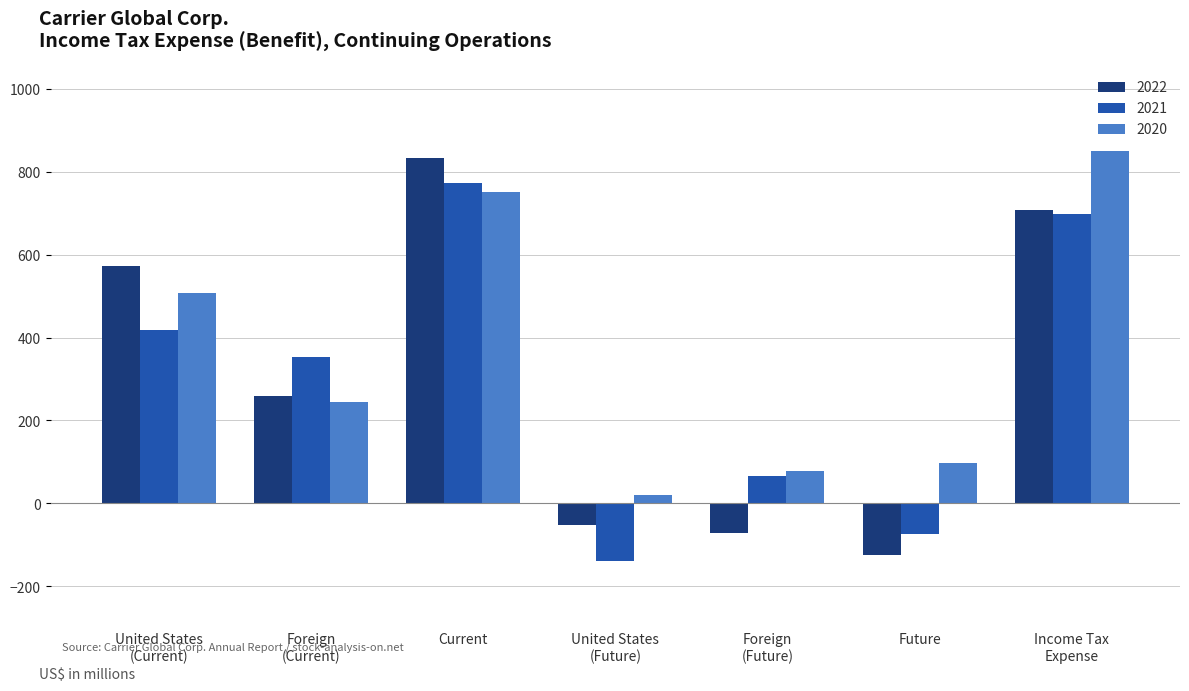

What is the highest value of the 2020 series?

849